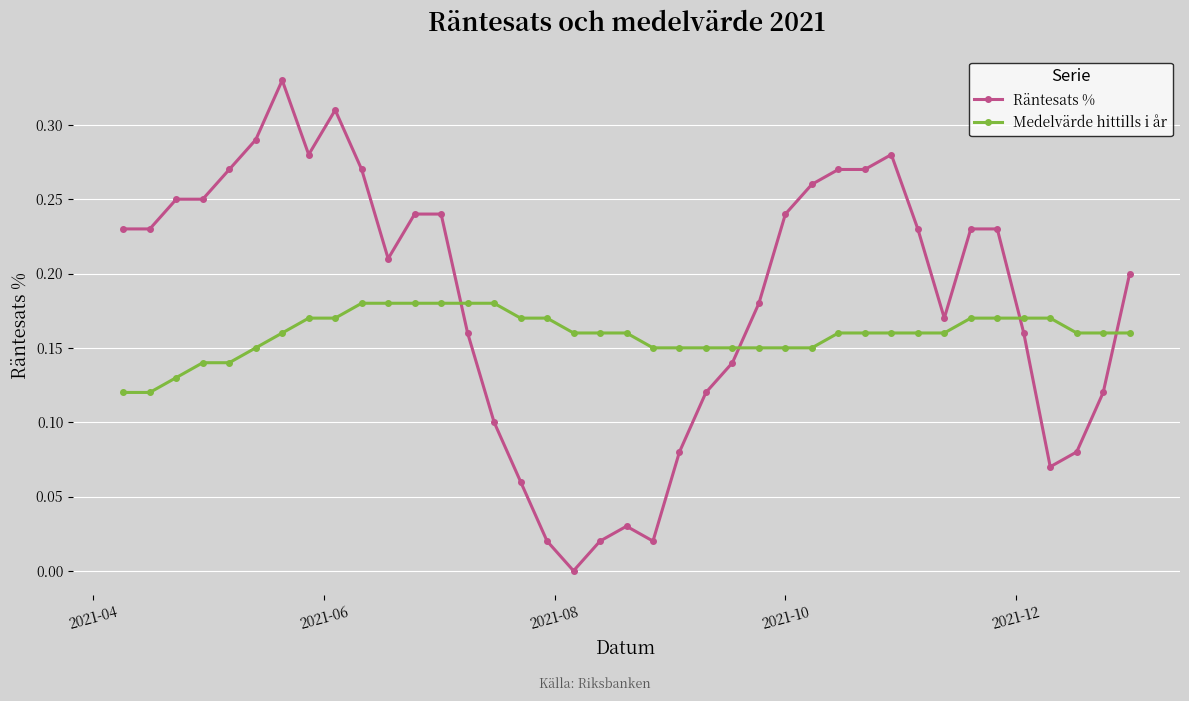

True or false: Räntesats % has more than 2 interior local peaks.

True